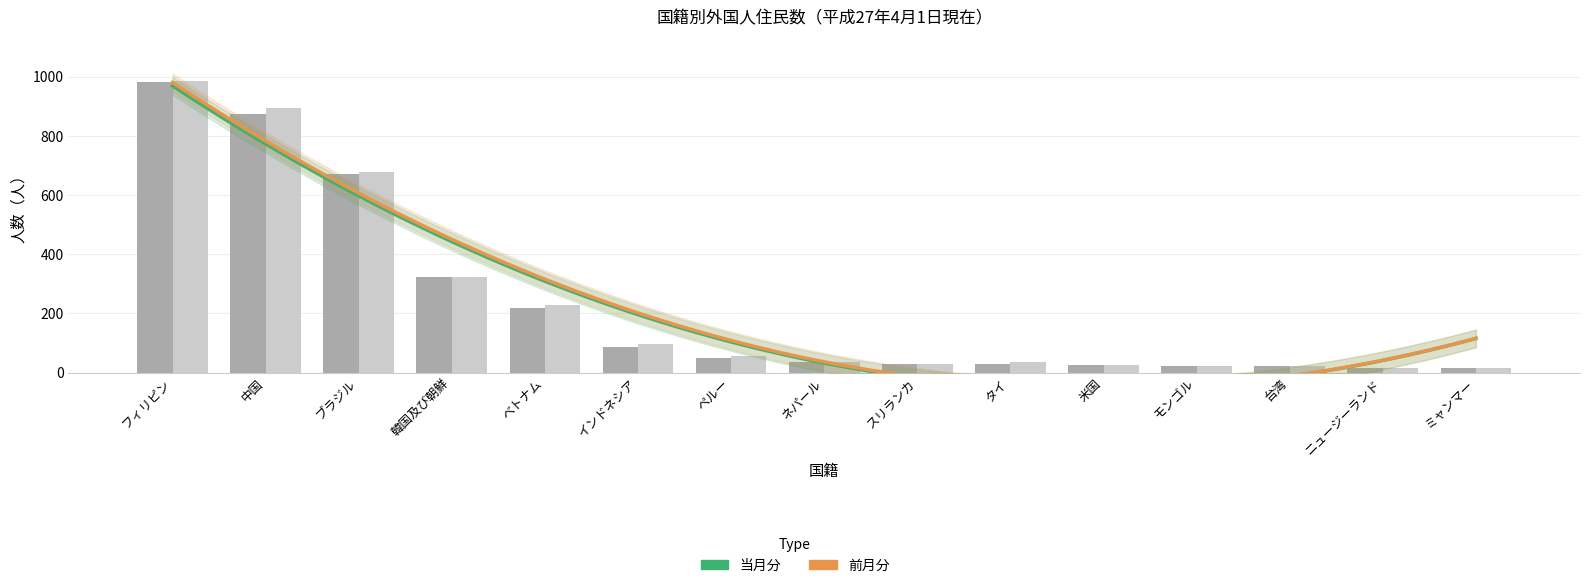

How many bars are there in each group?

2